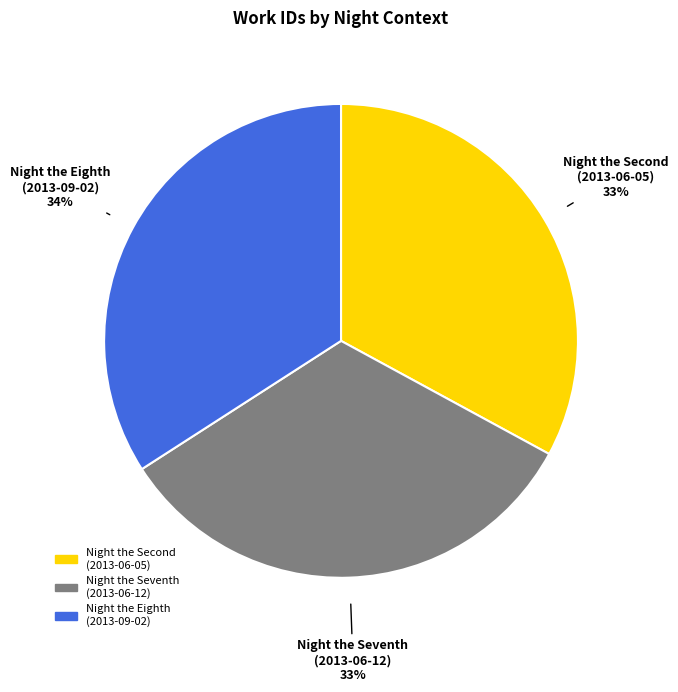

What is the largest slice in the pie chart?

Night the Eighth (2013-09-02)